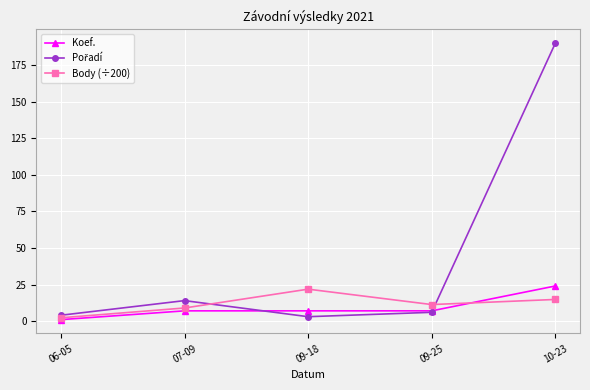

Where is the first local maximum for Body (÷200)?

09-18